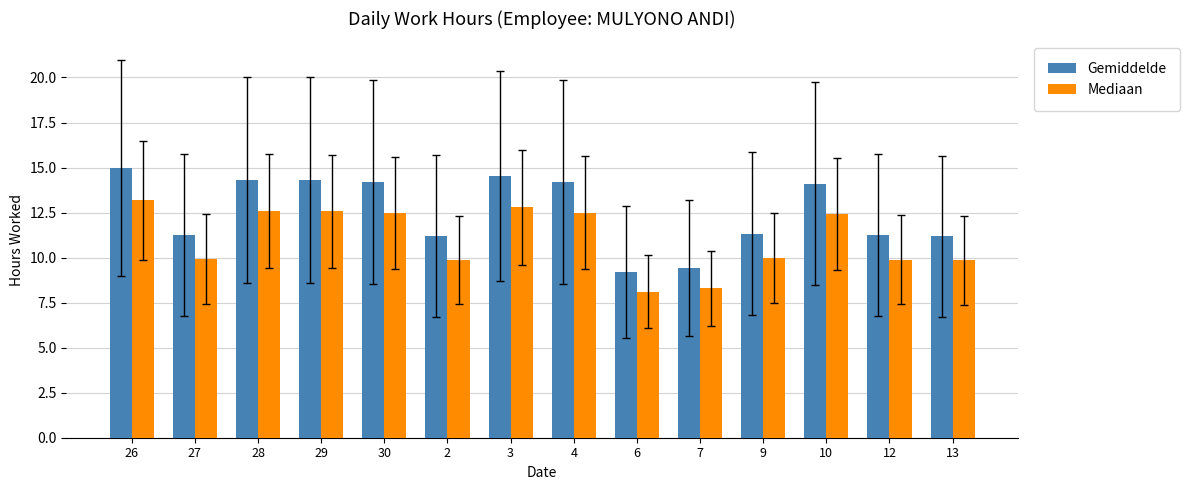

Is the value of Mediaan at 3 greater than the value of Gemiddelde at 29?

No